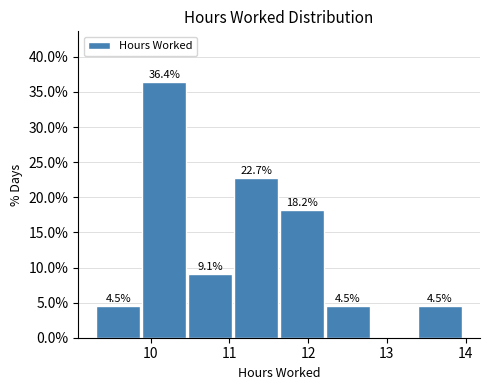

Over which range of the x-axis is the bar tallest?

9.9 to 10.5